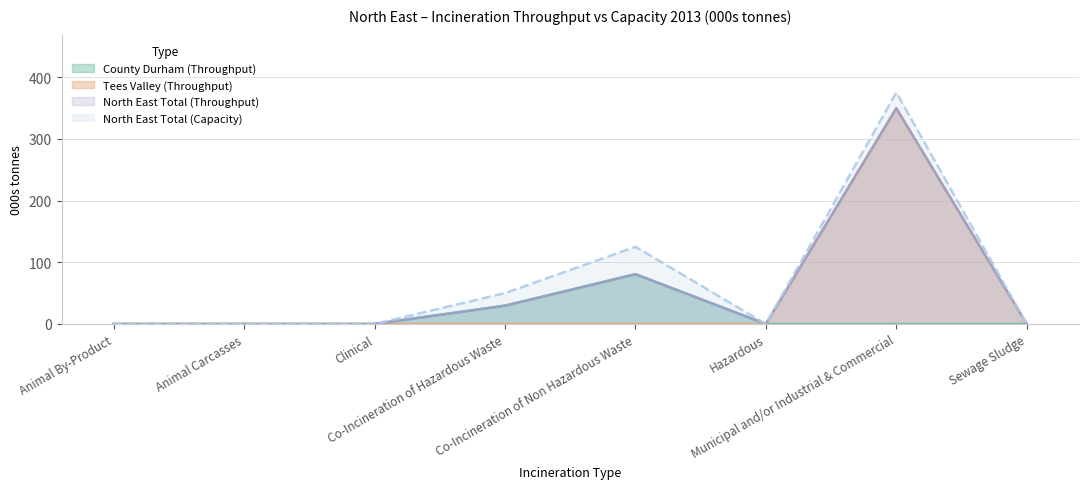

True or false: Tees Valley (Throughput) and North East Total (Throughput) intersect in this chart.

False